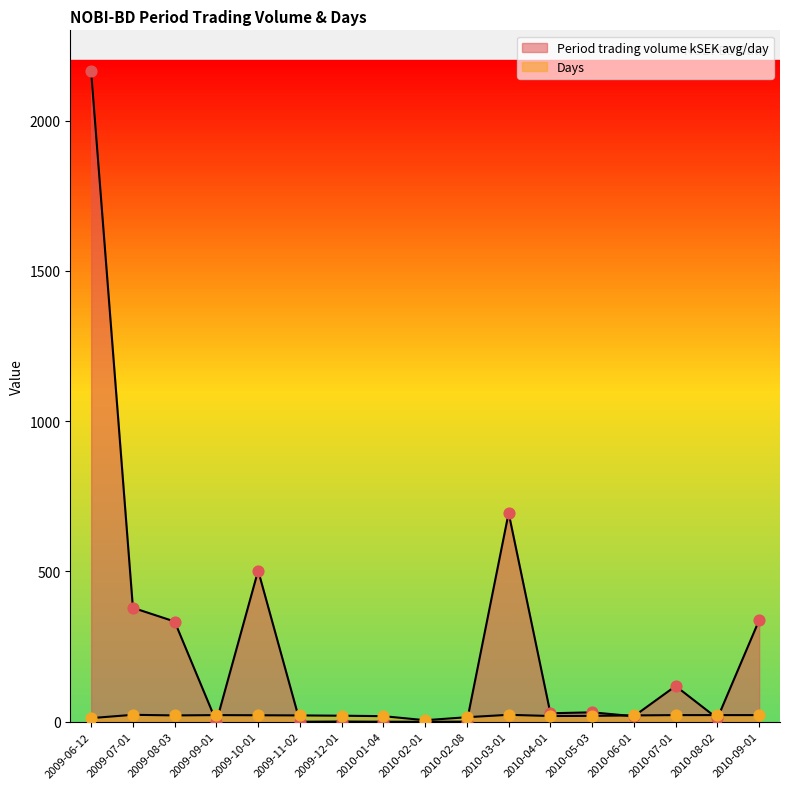

What are all the series names shown in the legend?

Period trading volume kSEK avg/day, Days